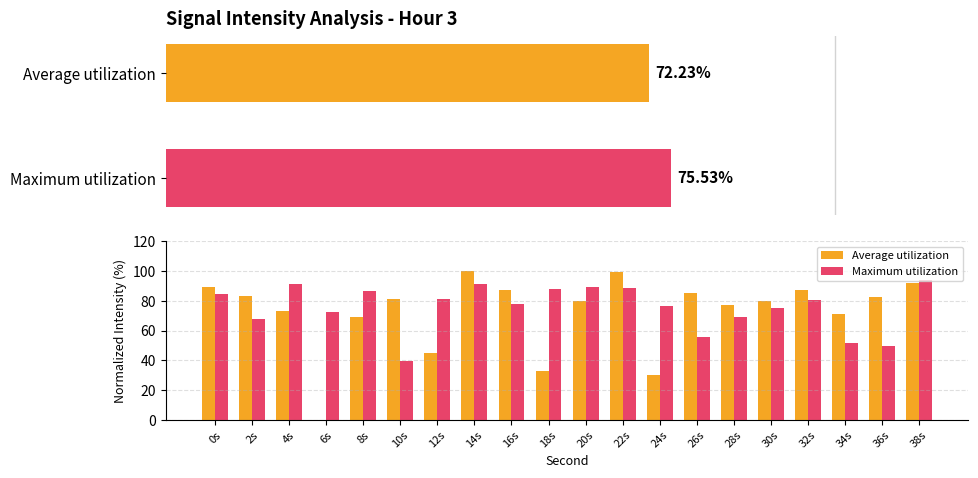

Rank the series by their average value, from highest to lowest.

Maximum utilization, Average utilization